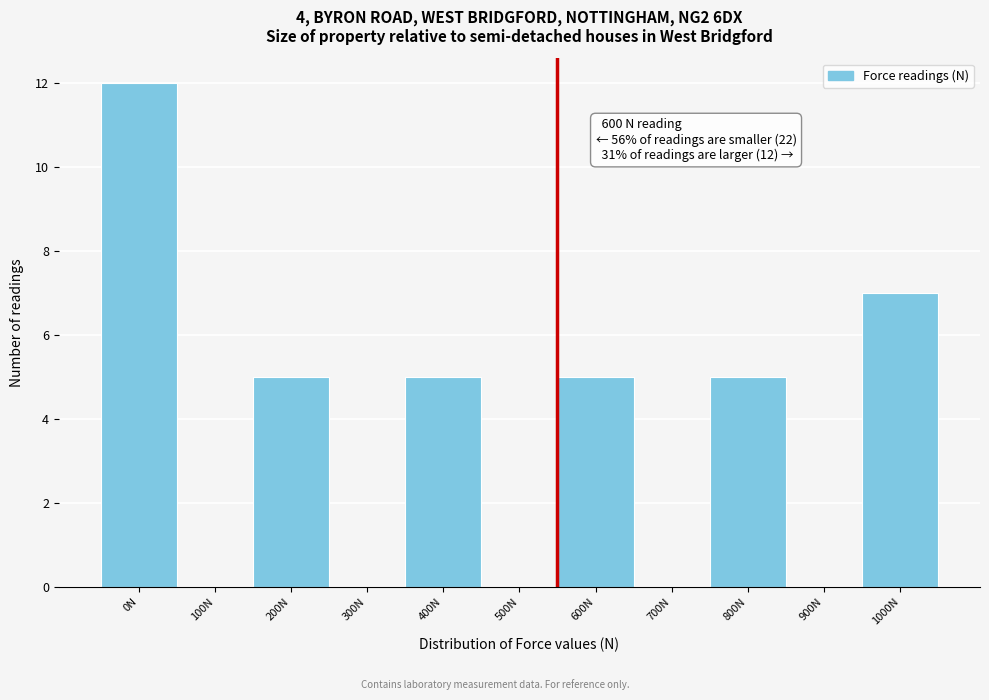

Reading left to right, what are all the values shown in this chart?

0N=12	100N=0	200N=5	300N=0	400N=5	500N=0	600N=5	700N=0	800N=5	900N=0	1000N=7